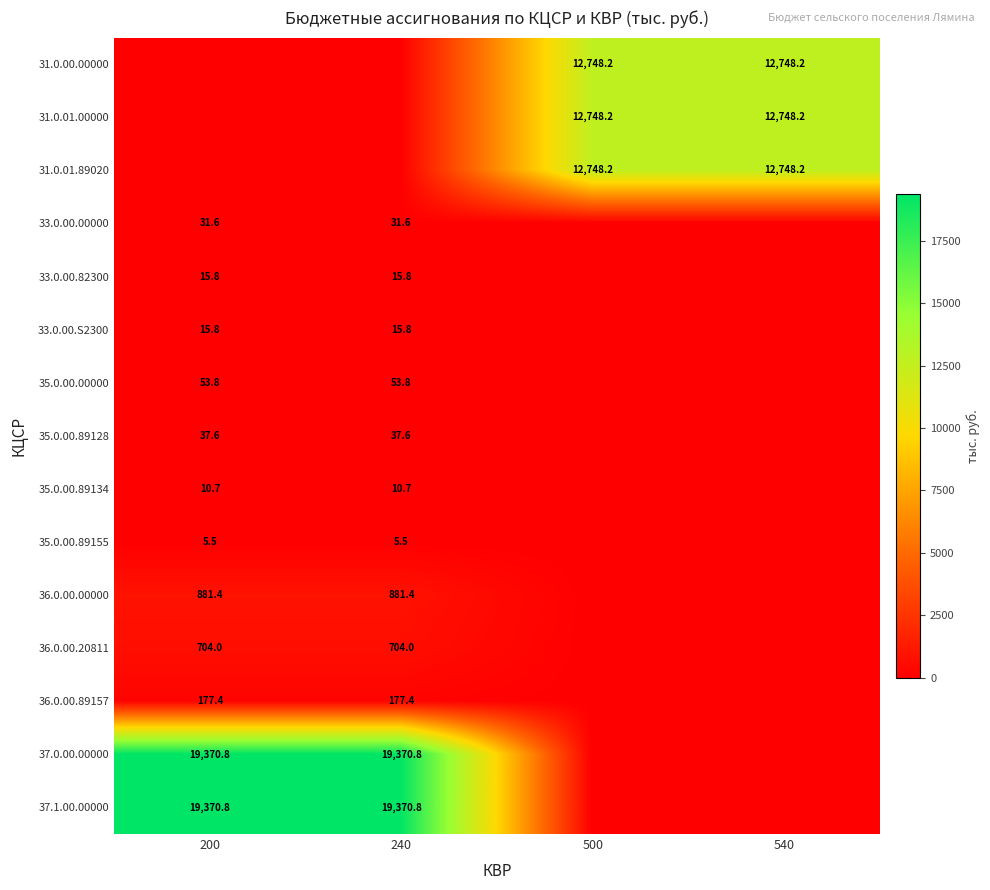

At how many categories does at least one series exceed 6852?

4